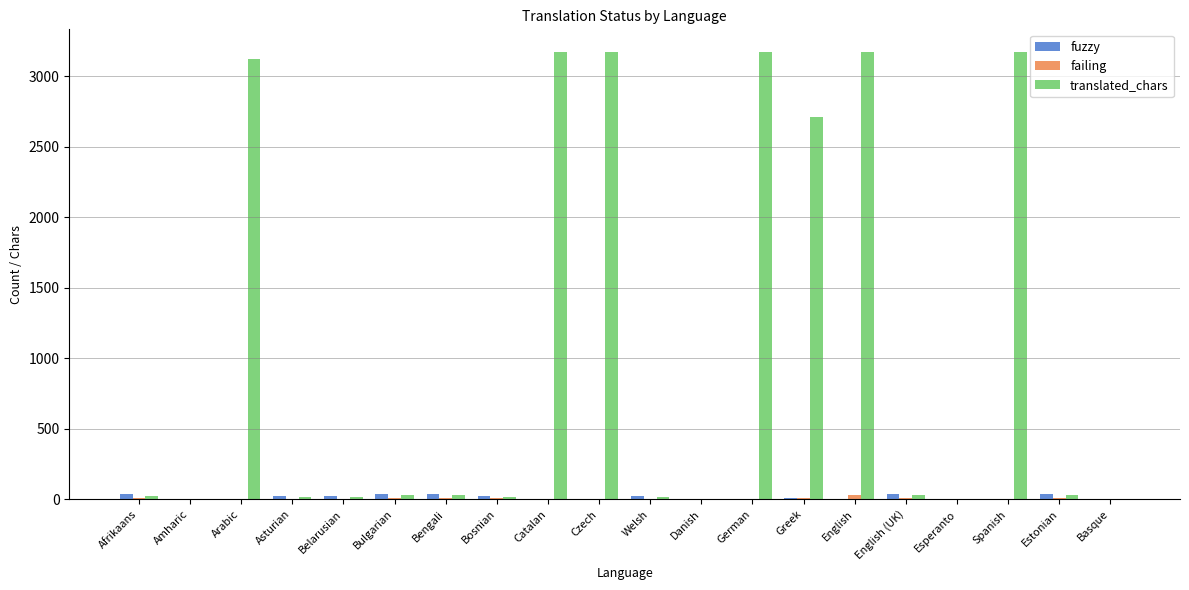

What is the greatest value displayed?

3174